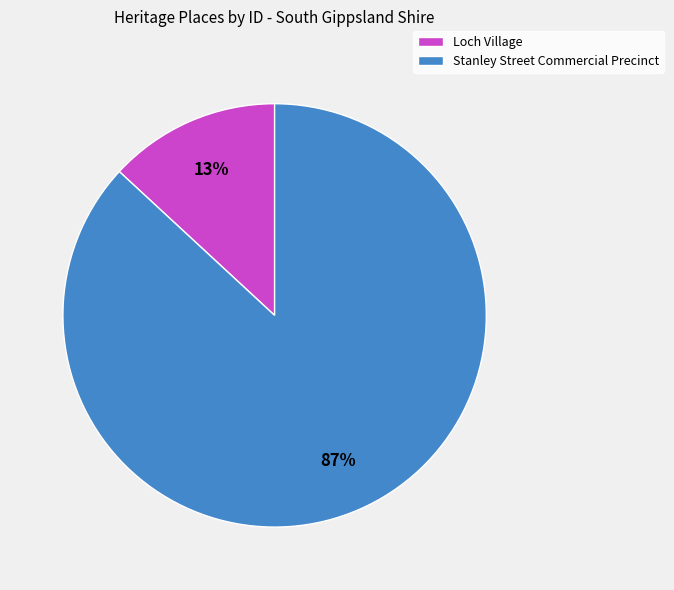

Is it true that Loch Village is 13% of the pie?

True